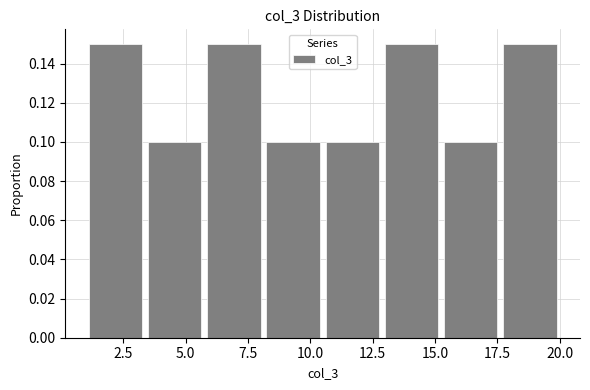

Reading left to right, list every bar in this chart as the range it spans on the x-axis followed by its height. Neither the bar edges nor the heights are printed on the chart, so give them approximately, as read against the axes.

1.0 to 3.5: 0.15
3.5 to 6.0: 0.10
6.0 to 8.0: 0.15
8.0 to 10.5: 0.10
10.5 to 13.0: 0.10
13.0 to 15.5: 0.15
15.5 to 17.5: 0.10
17.5 to 20.0: 0.15